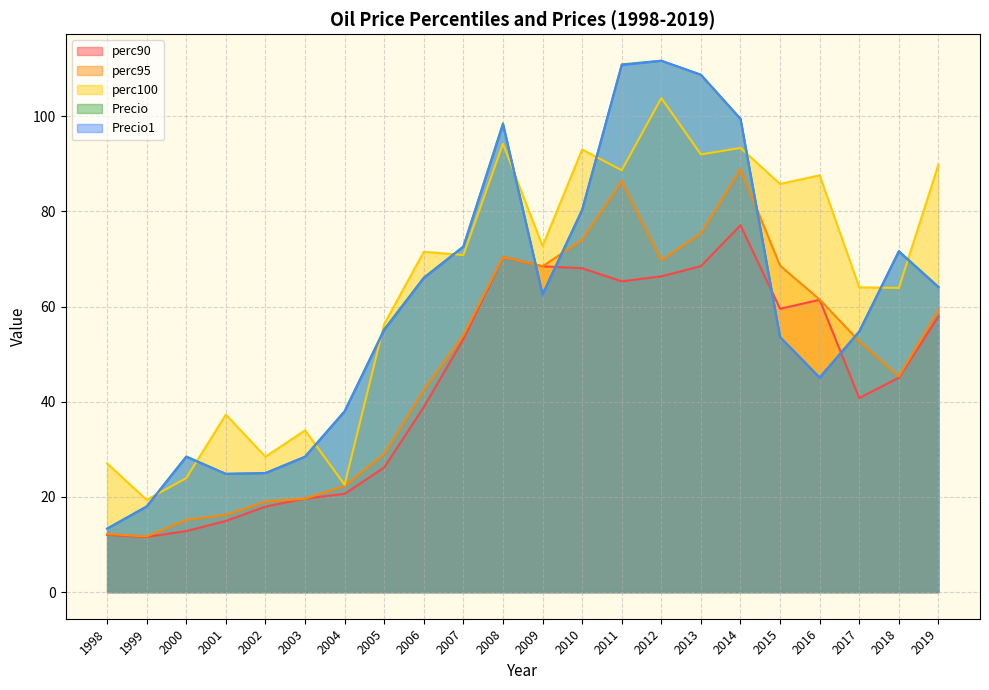

What is the highest value of the Precio series?

111.7